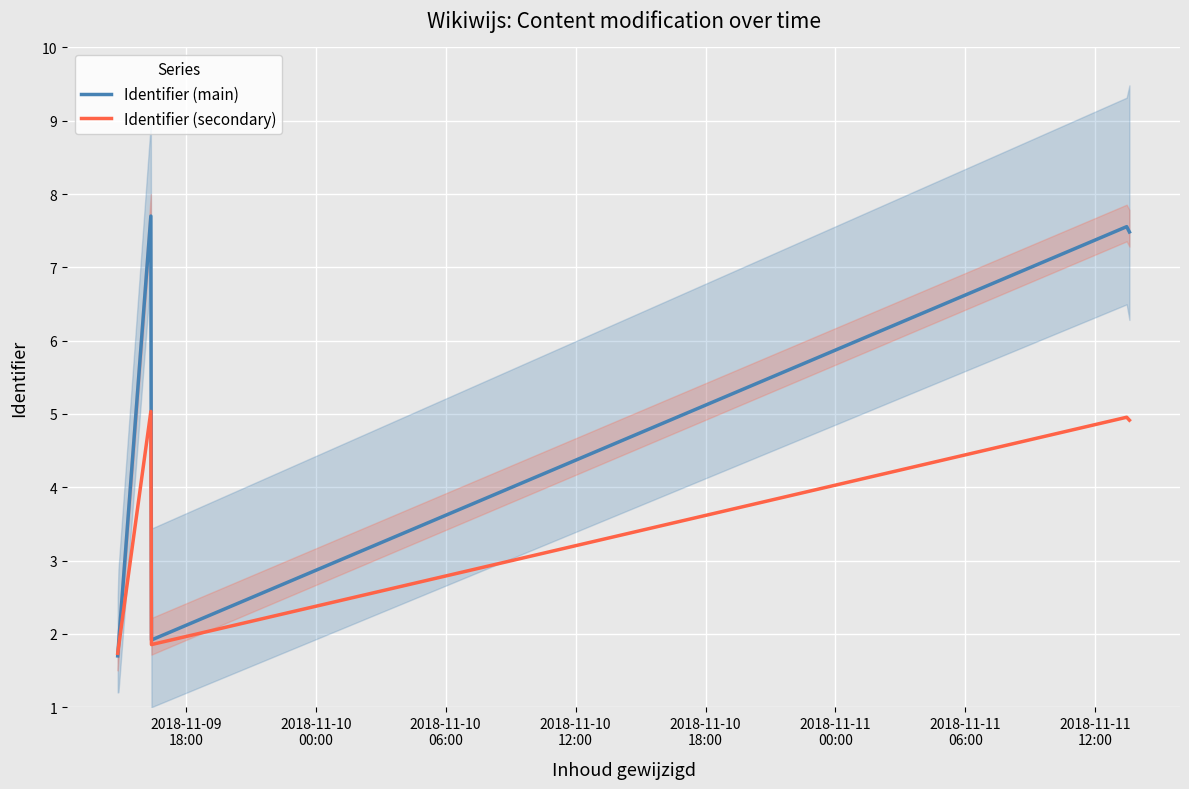

List the series in order of their peak value, highest first.

Identifier (main), Identifier (secondary)